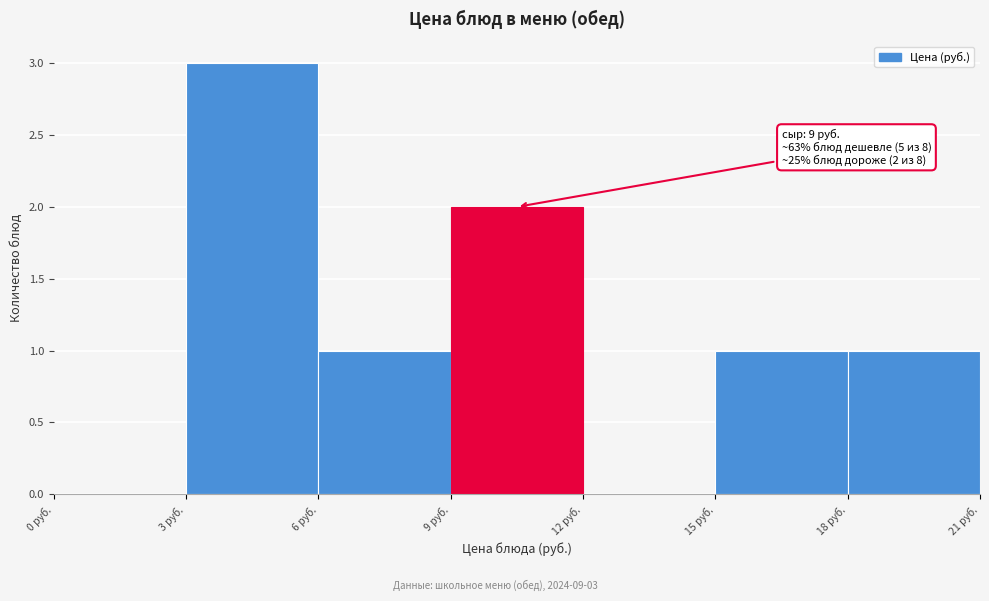

Which range on the x-axis has the tallest bar?

3 to 6